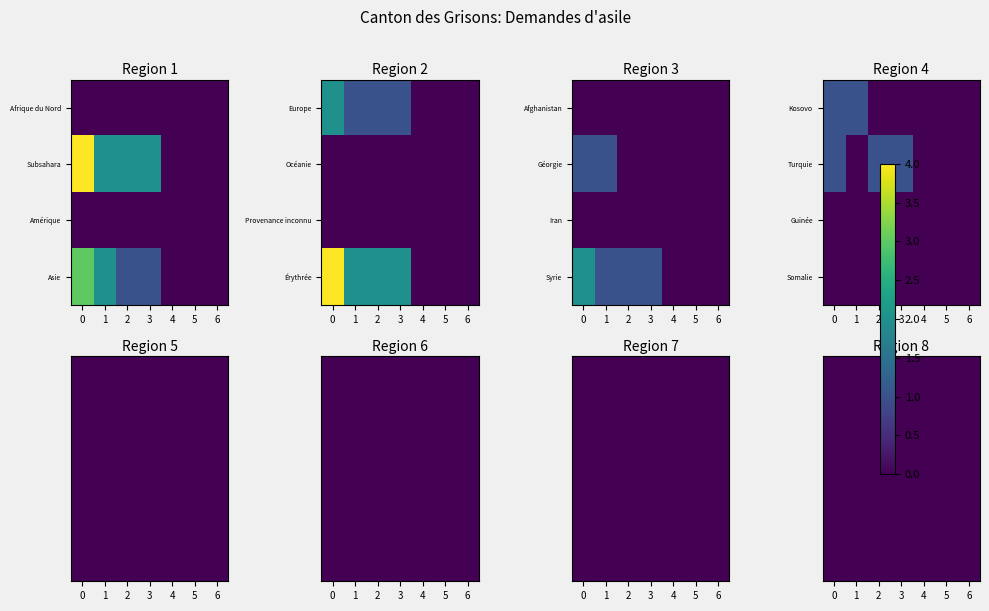

What is the spread (max minus min) of values at 3?

2